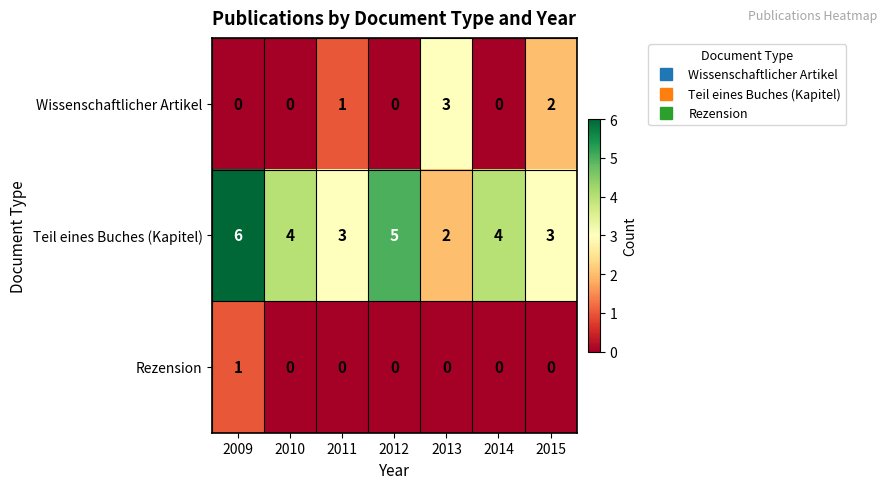

Rank the series by their maximum value, from highest to lowest.

Teil eines Buches (Kapitel), Wissenschaftlicher Artikel, Rezension